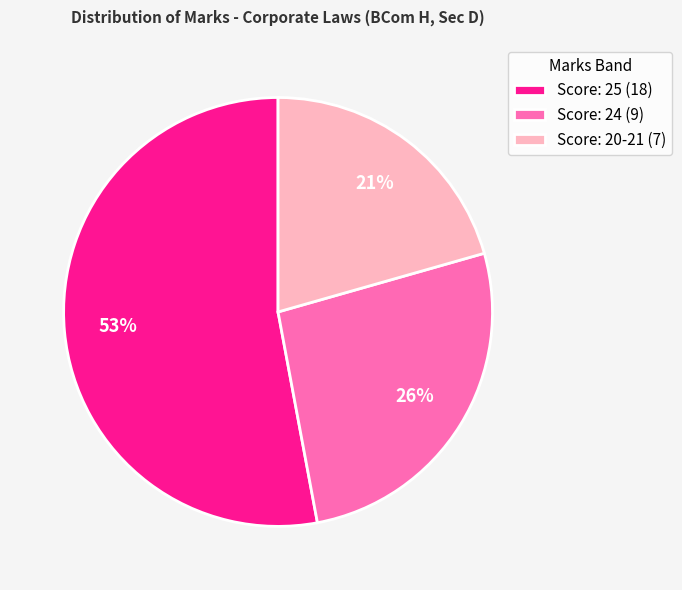

What is the majority slice?

Score: 25 (18)